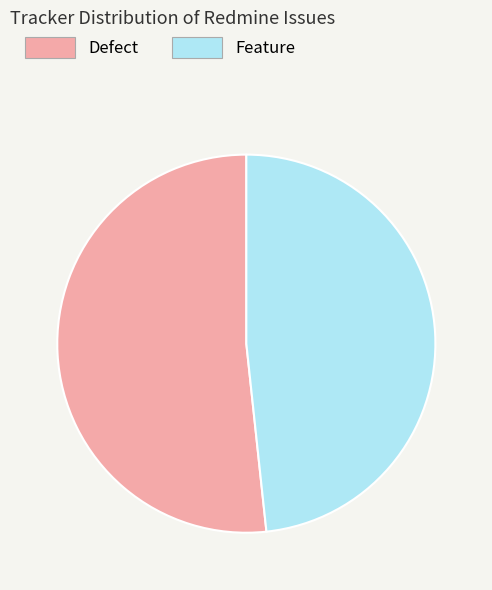

Rank the categories by value from lowest to highest.

Feature, Defect